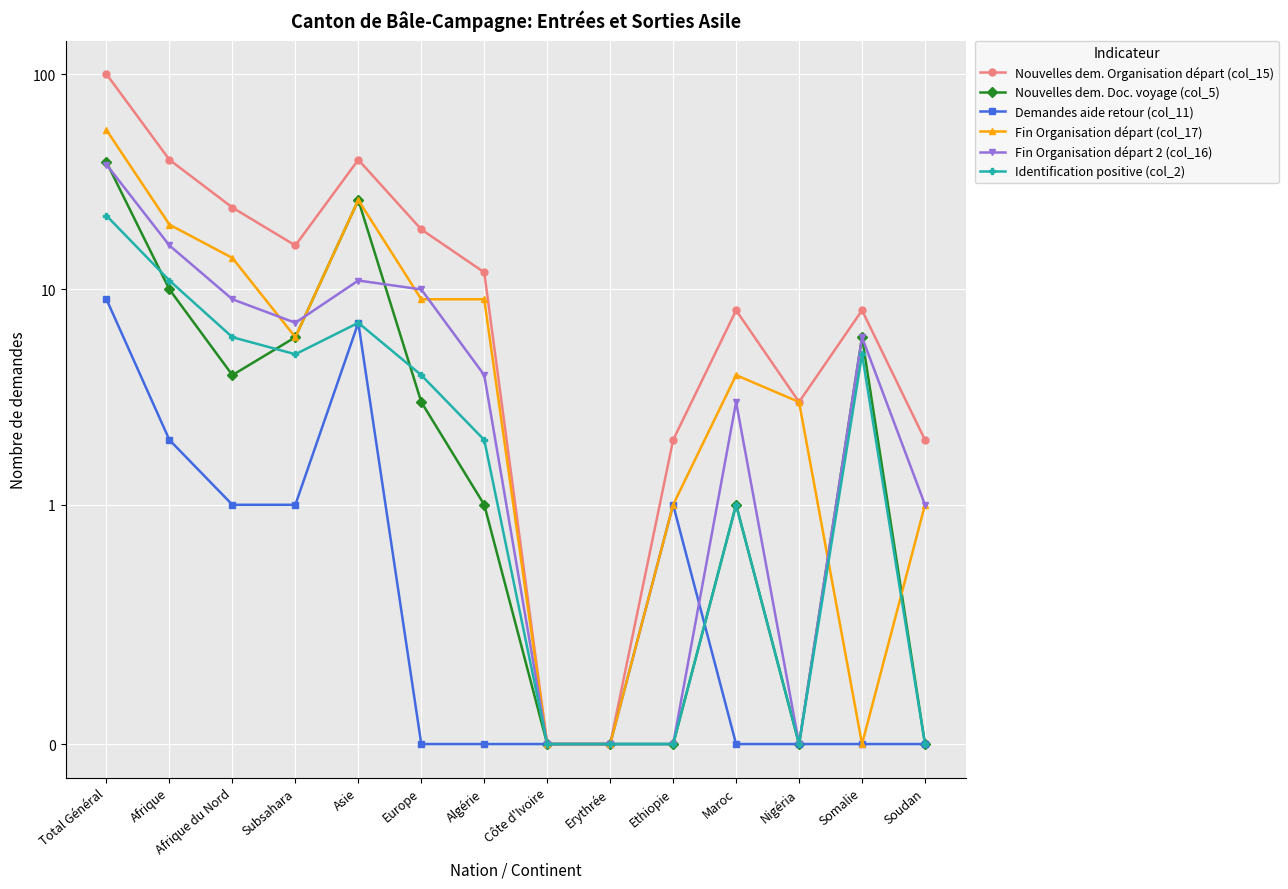

Where is the first local maximum for Fin Organisation départ (col_17)?

Asie